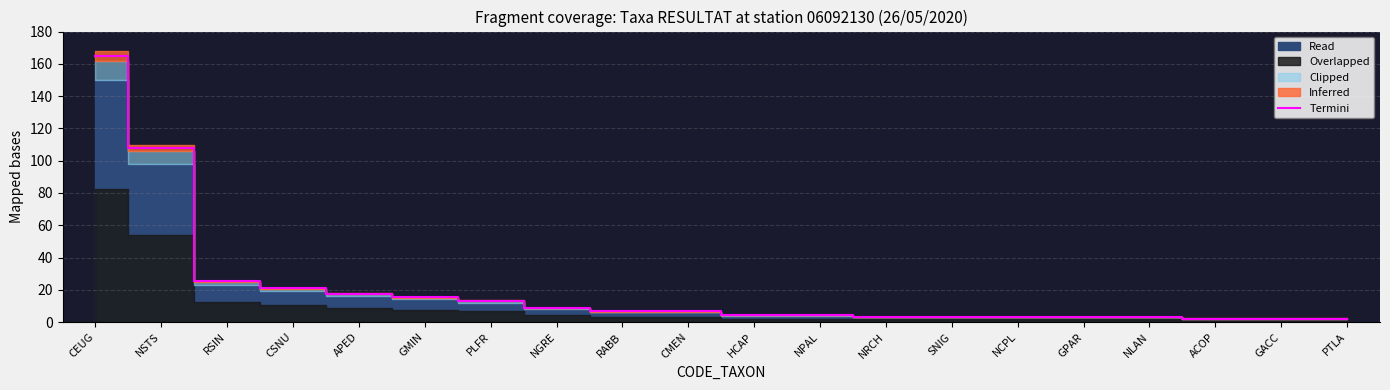

How many categories are shown in the chart?

20